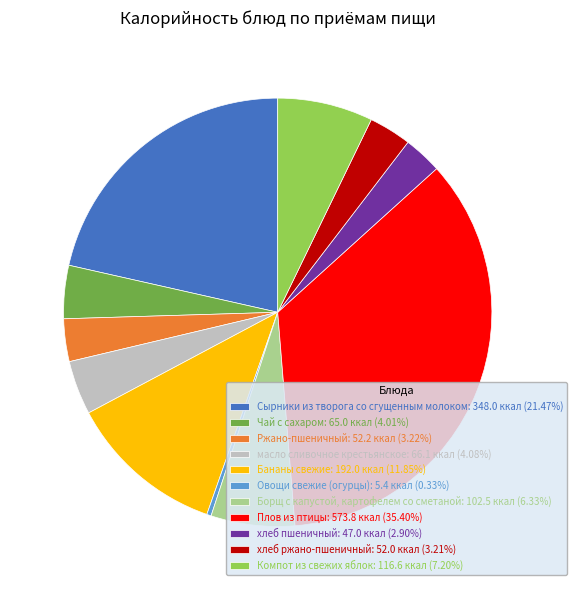

Is it true that Чай с сахаром is 4% of the pie?

True